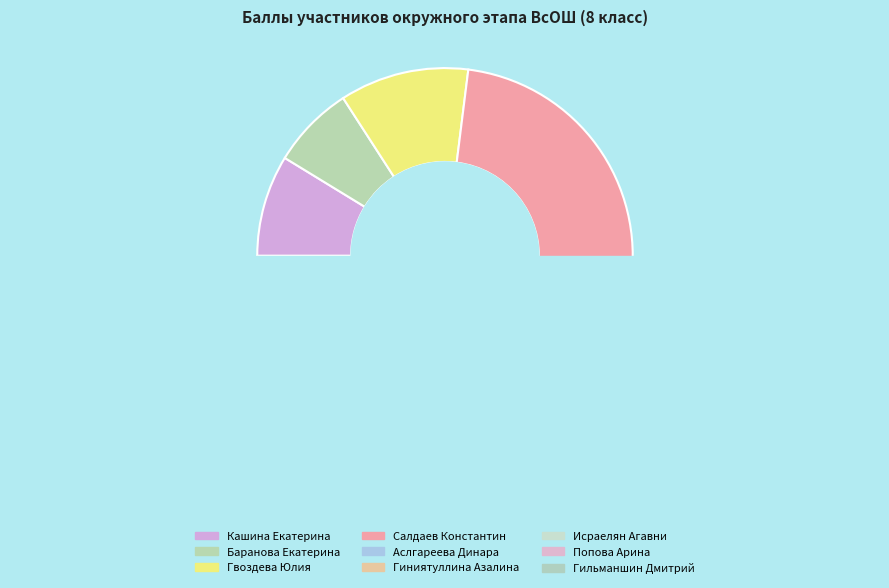

Is it true that Гильманшин Дмитрий is 23% of the pie?

False